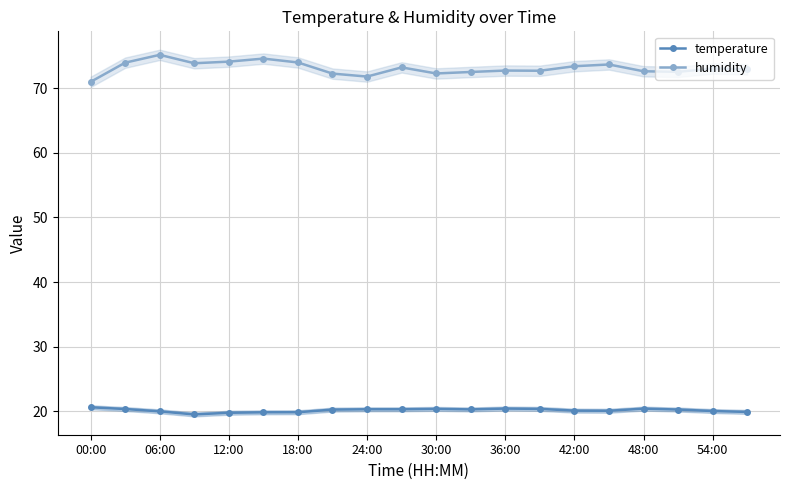

What value does the humidity series have at 36:00?

72.7